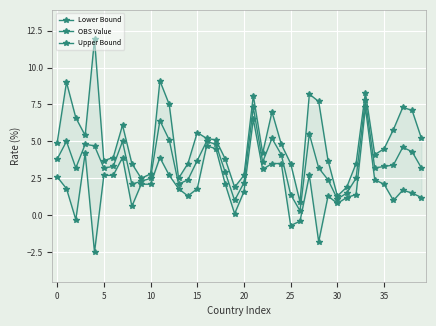

Which series has the largest total across all categories?

Upper Bound